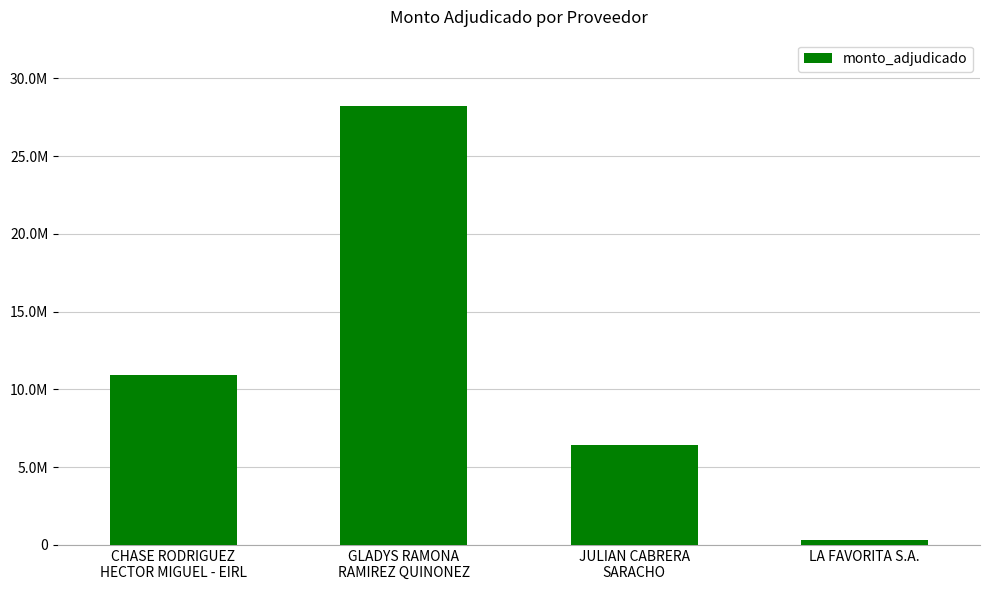

Between JULIAN CABRERA
SARACHO and LA FAVORITA S.A., which is larger?

JULIAN CABRERA
SARACHO